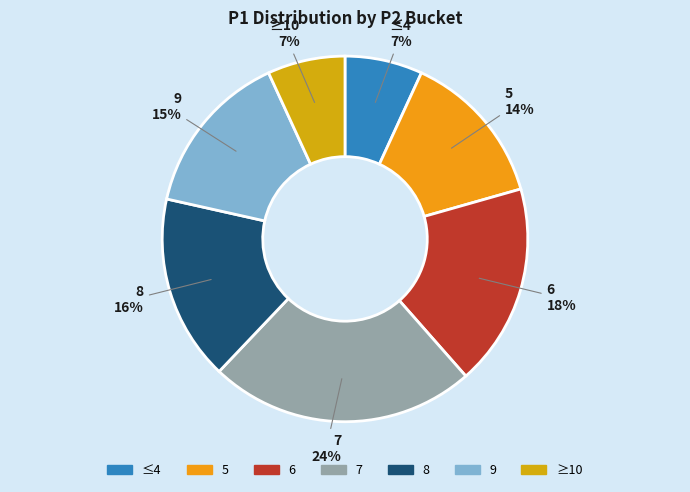

To the nearest percent, what is the average slice percentage?

14%